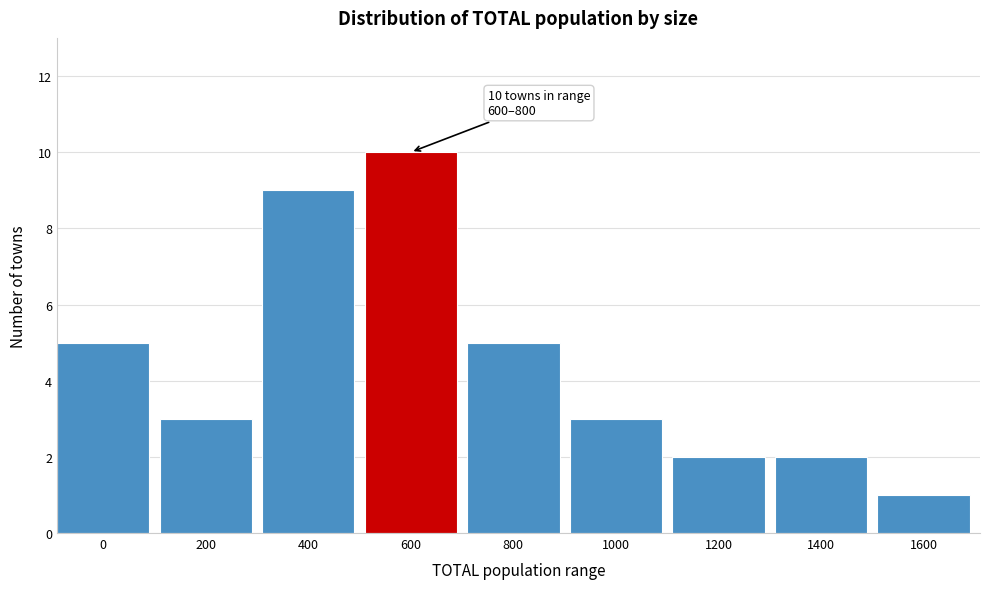

Reading left to right, list all the values displayed in this chart.

0=5	200=3	400=9	600=10	800=5	1000=3	1200=2	1400=2	1600=1